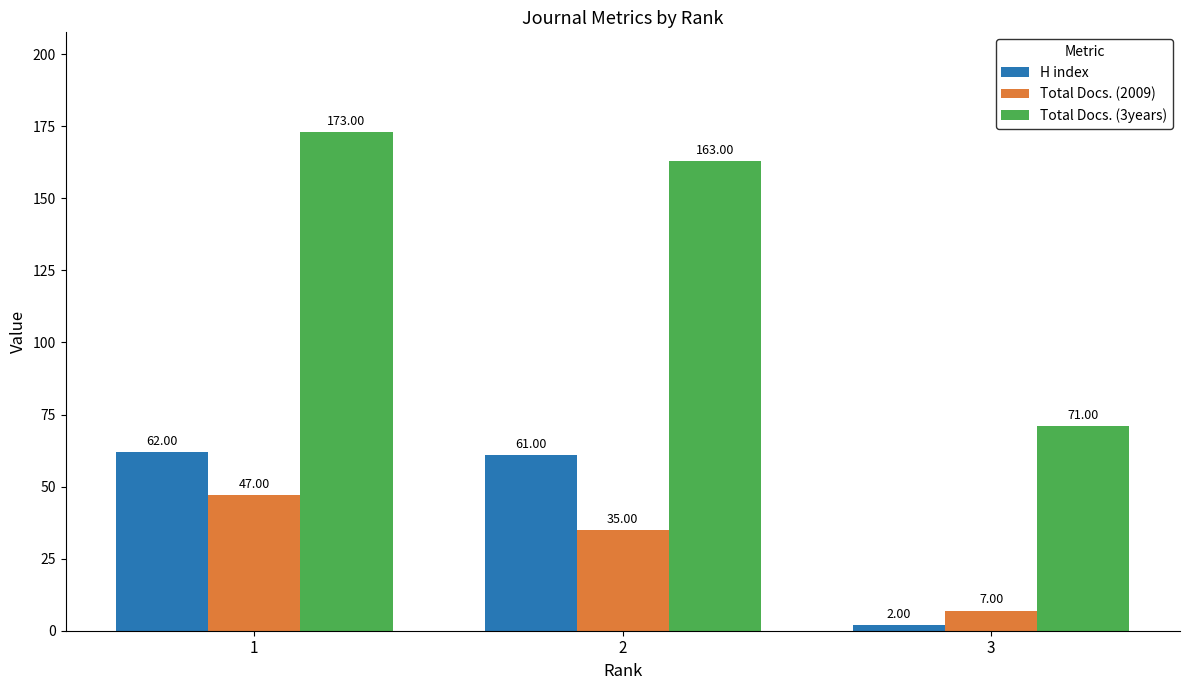

How many distinct data groups are displayed?

3